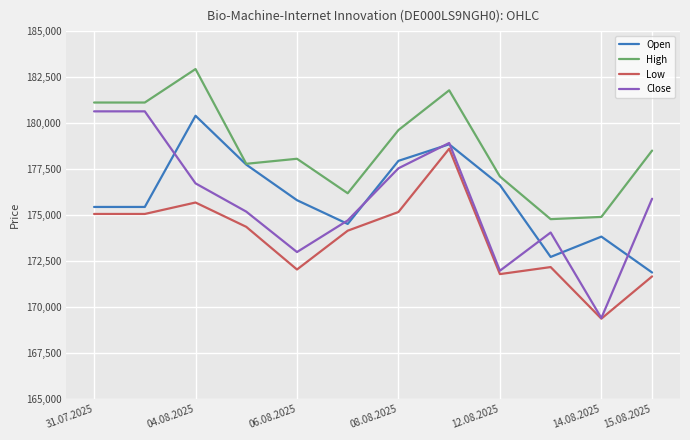

Which series has the largest total across all categories?

High